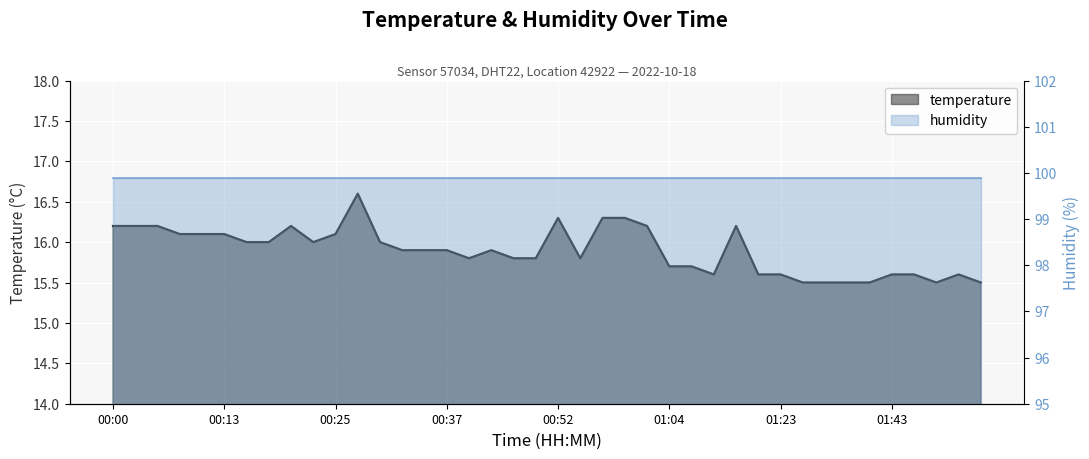

What is the label of the 40th point from the right?

00:00